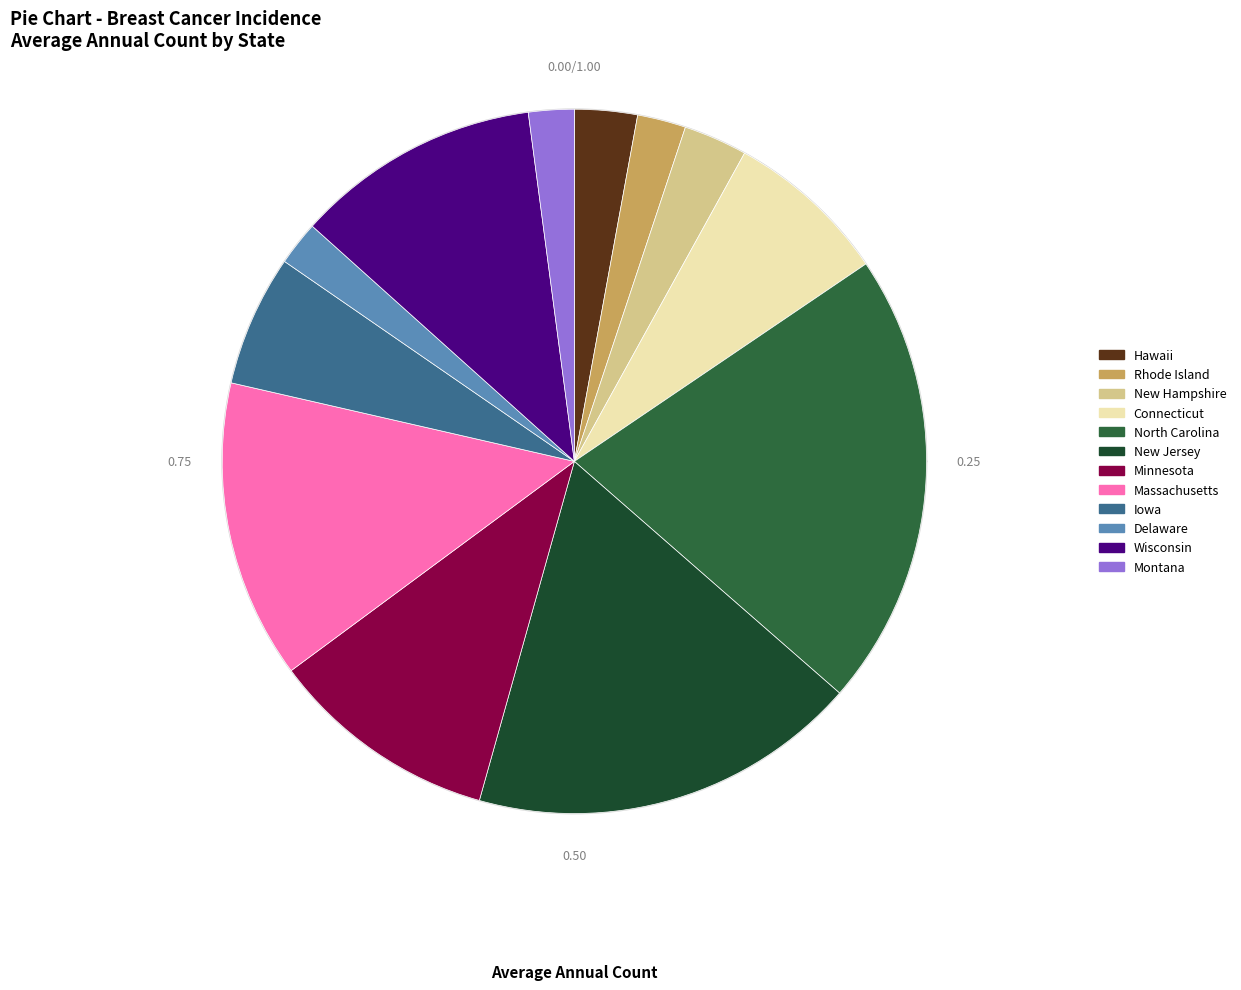

Count the number of slices in the pie.

12